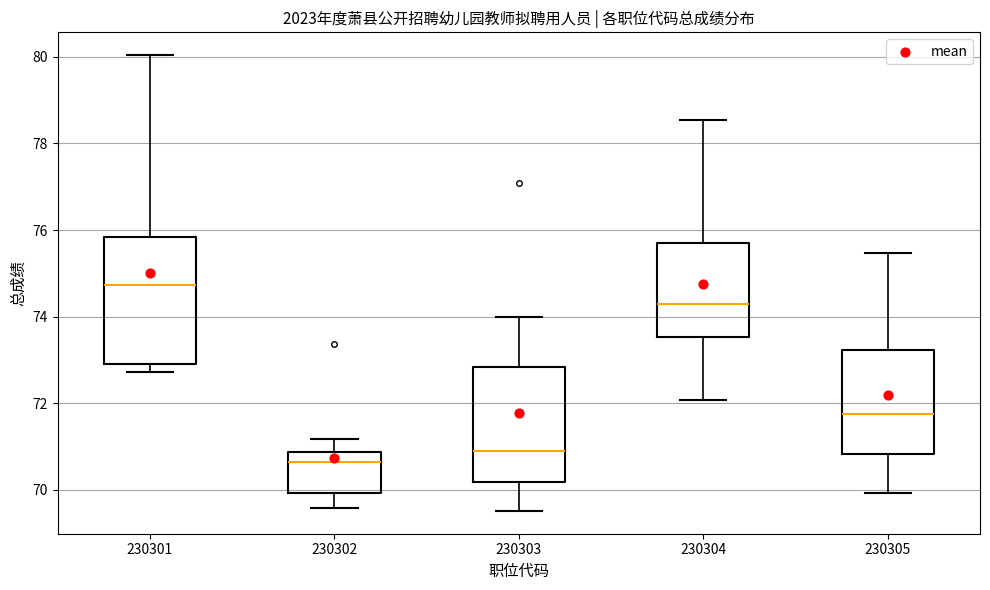

Reading left to right, transcribe this box plot: for each box, give where its median line is, the range the box spans, and where its two whiskers end, as read against the y-axis. The values are not printed on the chart, so give them approximately, as read against the axis.

230301: median 74.8, box 72.8 to 75.8, whiskers 72.8 (just below the box's lower edge) to 80.0
230302: median 70.6, box 70.0 to 70.8, whiskers 69.6 to 71.2
230303: median 71.0, box 70.2 to 72.8, whiskers 69.6 to 74.0
230304: median 74.2, box 73.6 to 75.6, whiskers 72.0 to 78.6
230305: median 71.8, box 70.8 to 73.2, whiskers 70.0 to 75.4